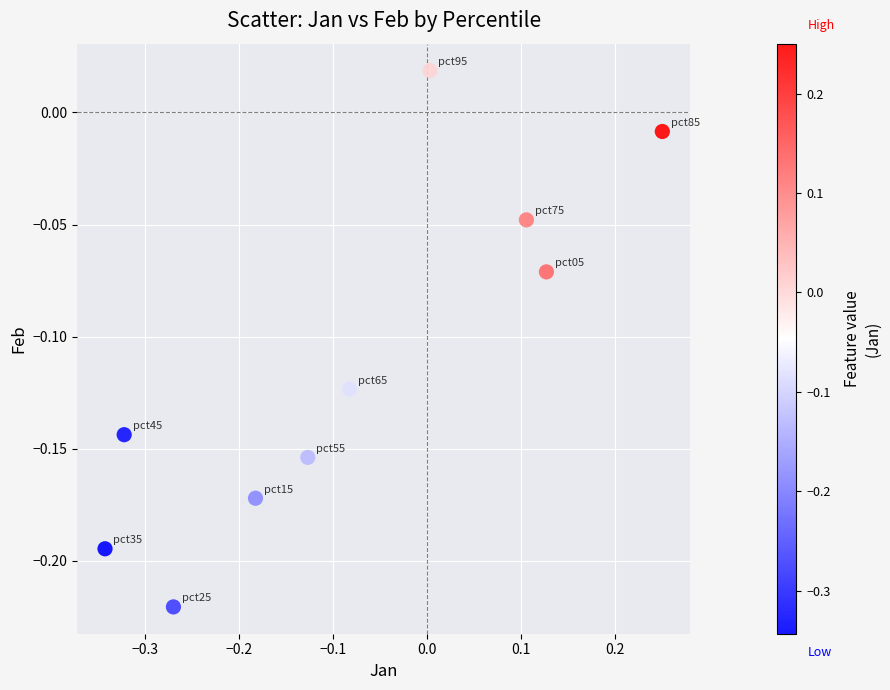

What is the range of X values (max minus min)?

0.6